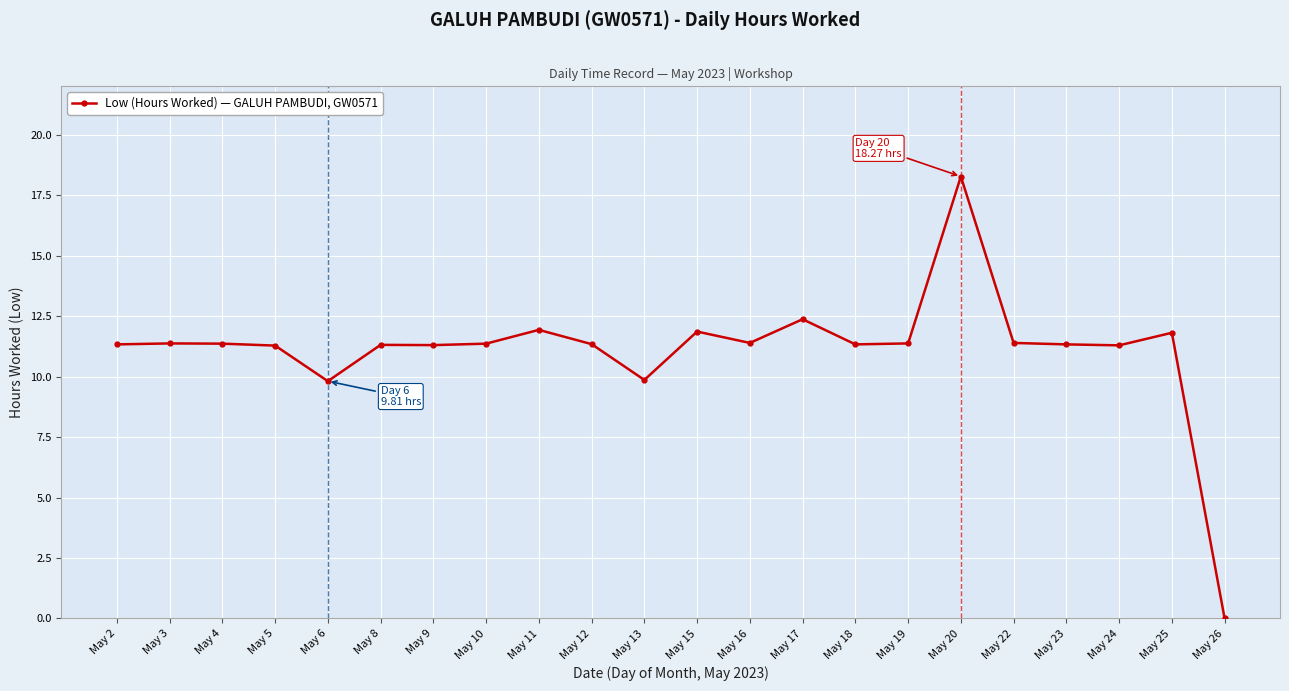

Count the number of data series in this chart.

1